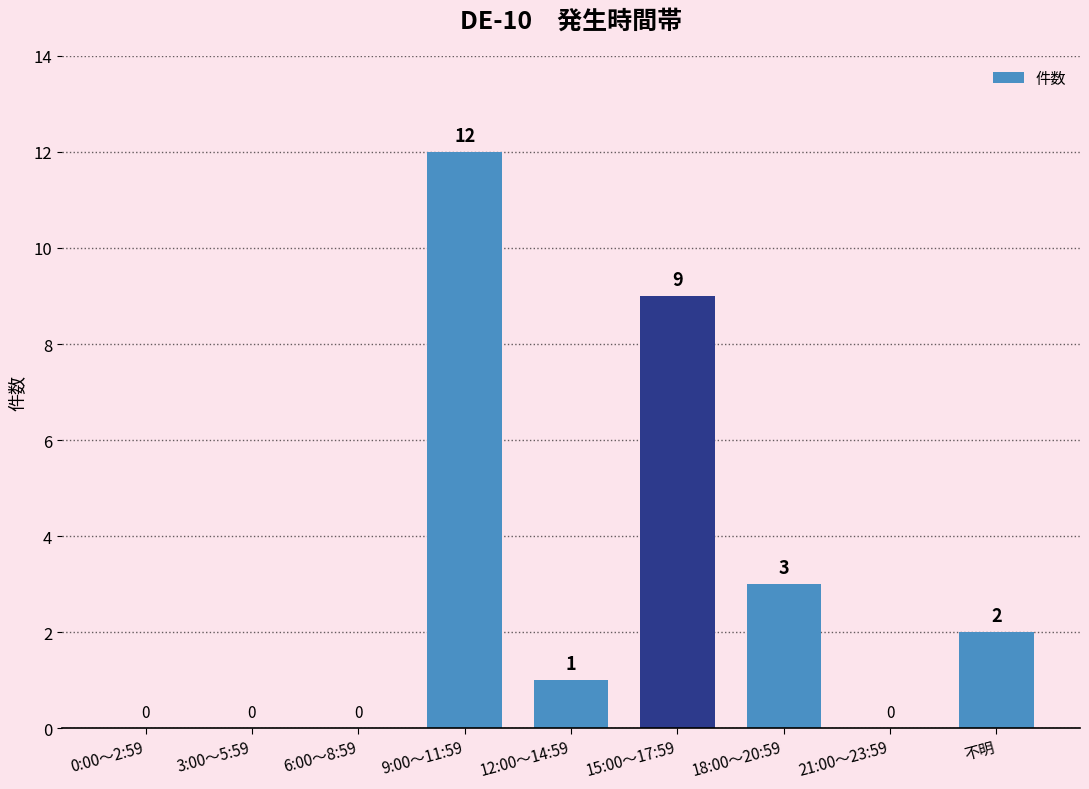

Is it true that the value at 0:00～2:59 is 0?

True